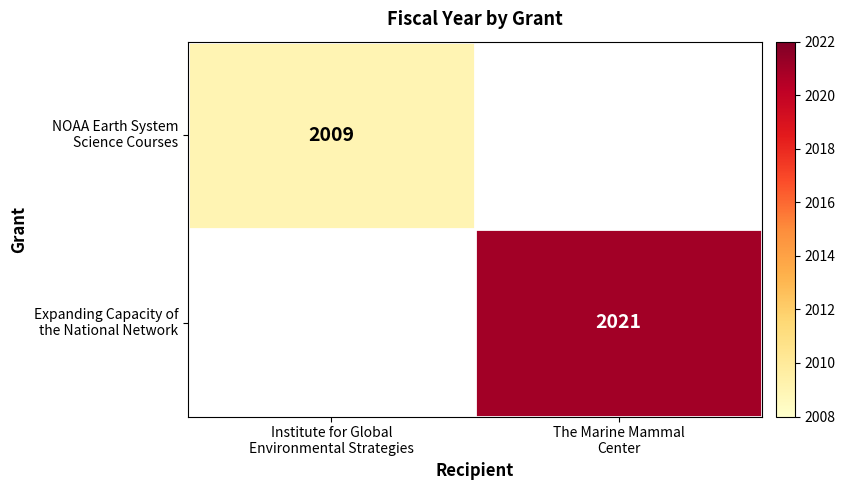

At which label does NOAA Earth System Science Courses reach its minimum?

Institute for Global Environmental Strategies